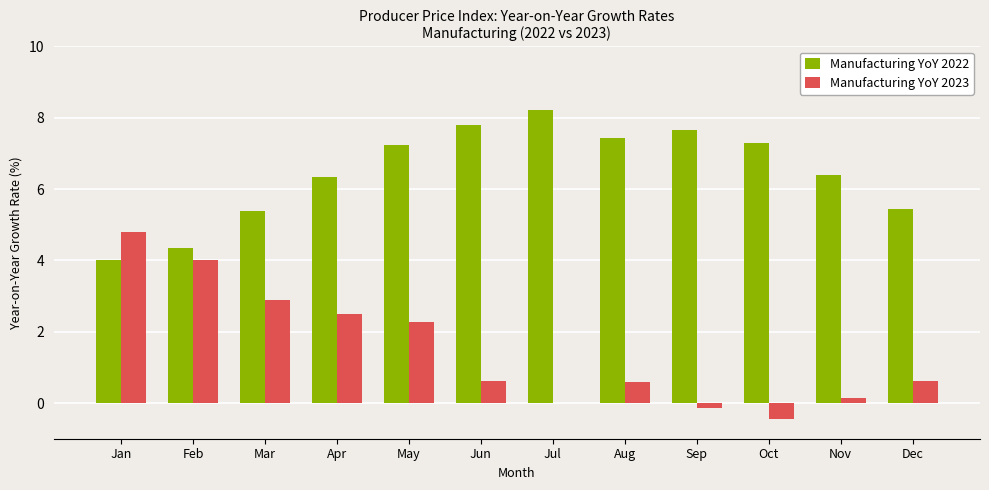

What is the greatest value displayed?

8.2